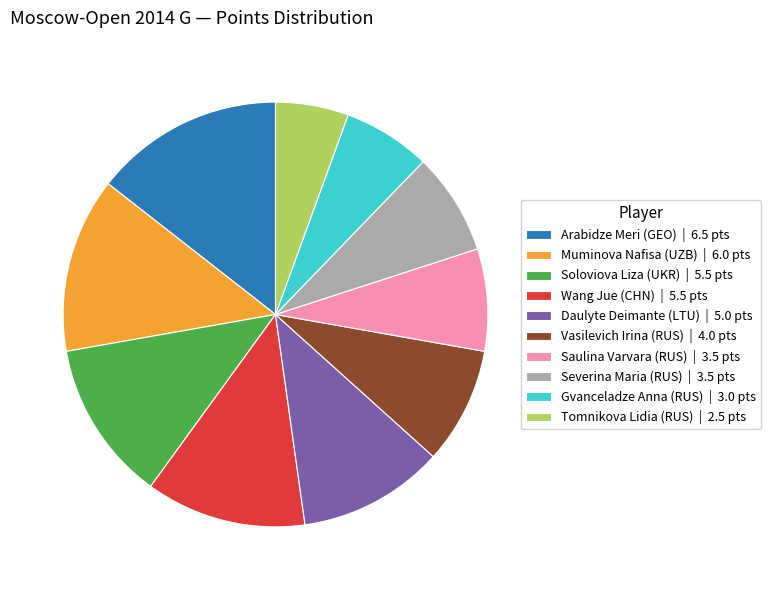

Does any single category account for the majority?

No